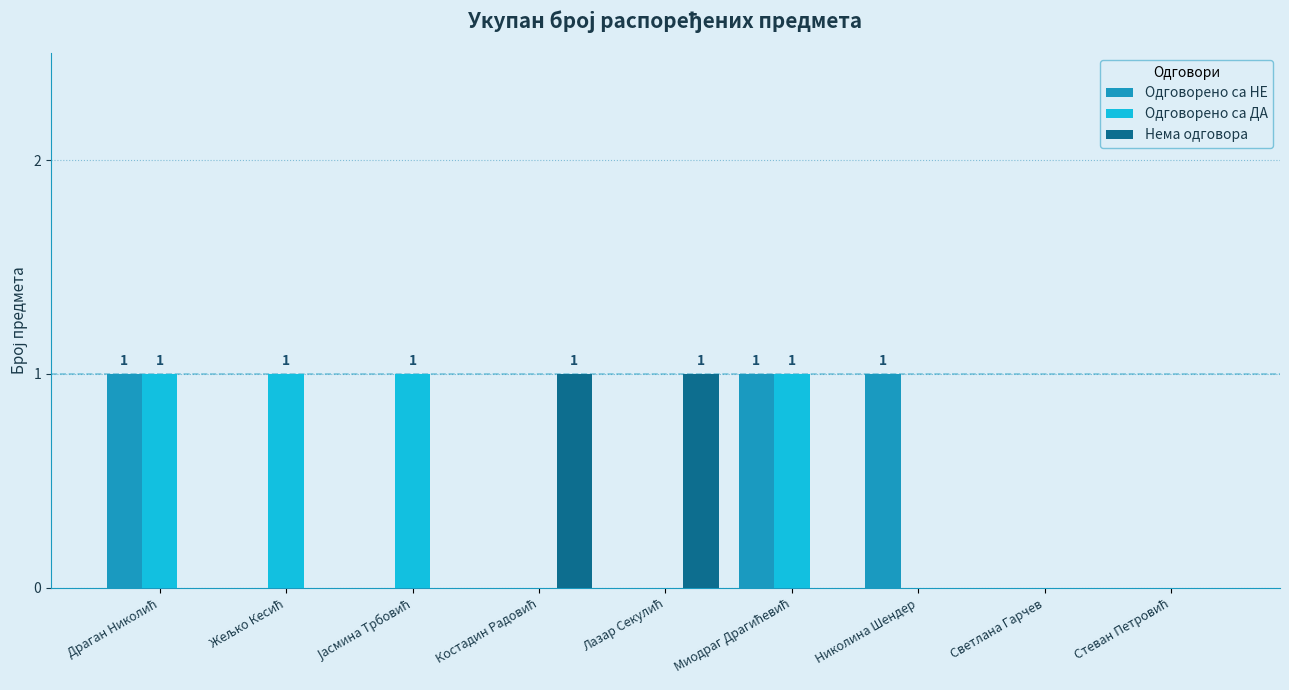

The value of Одговорено са НЕ at Николина Шендер is 2. True or false?

False